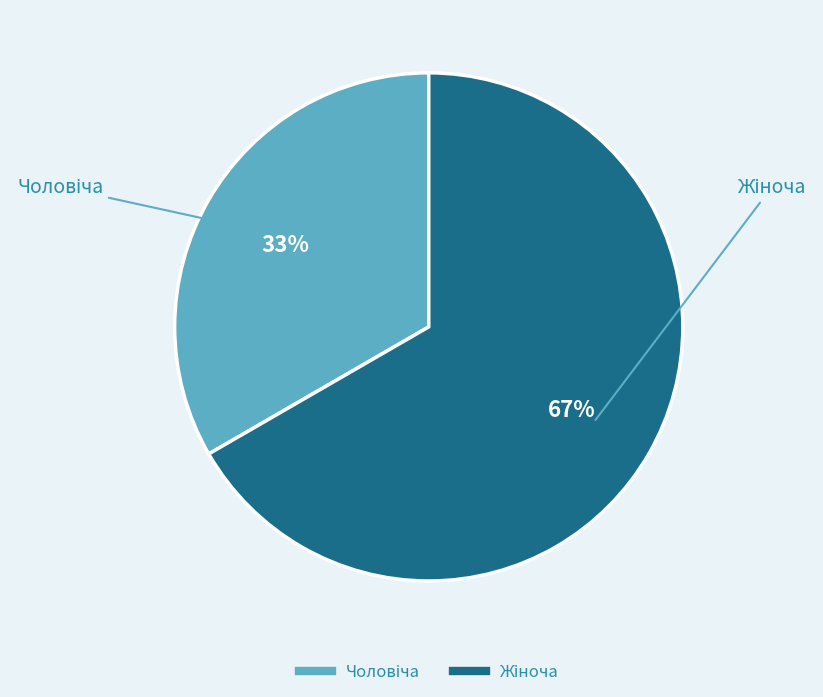

To the nearest percent, what is the average slice percentage?

50%